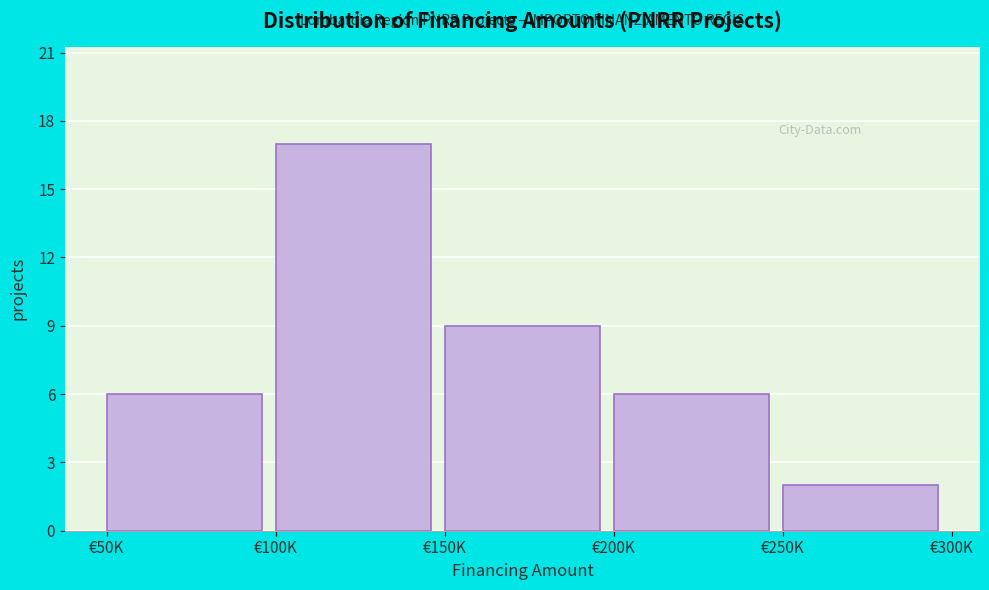

Reading left to right, transcribe all the data shown in this chart.

6	17	9	6	2